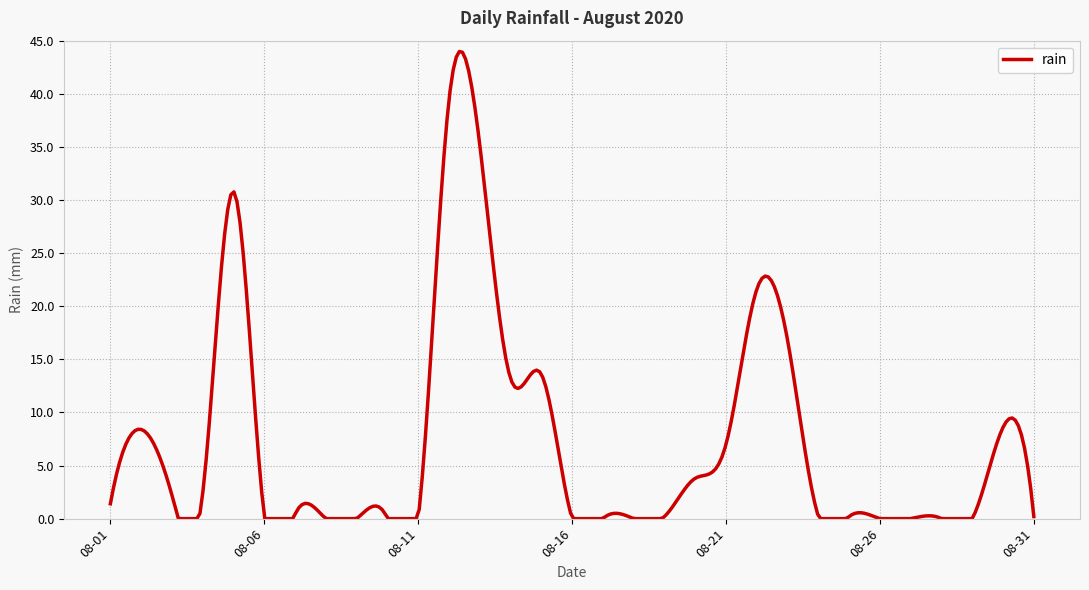

What is the difference between the maximum and minimum values?

44.0